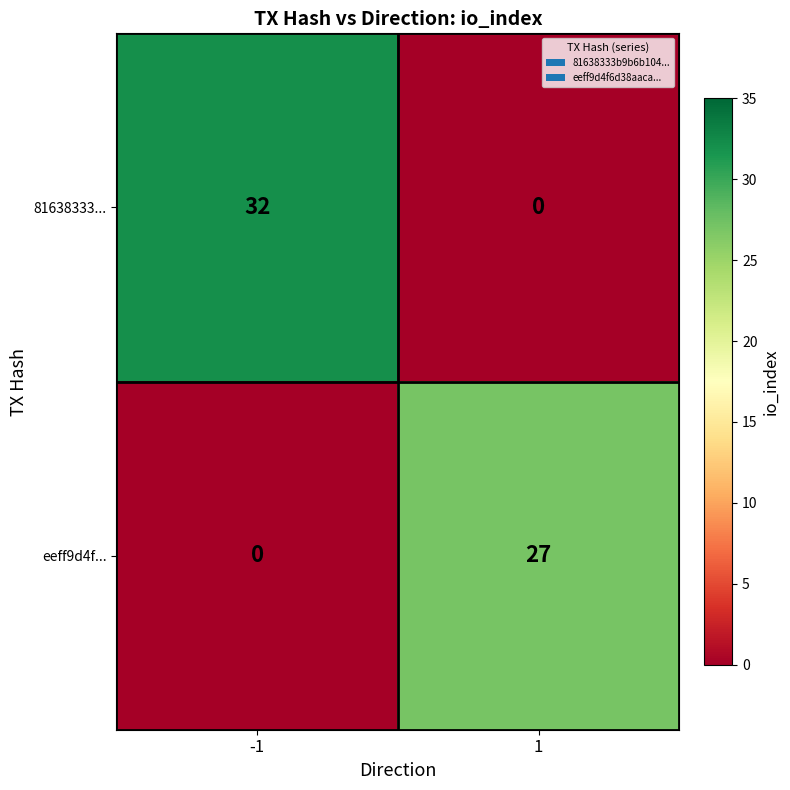

Reading left to right, transcribe all the data shown in this chart.

81638333...: -1=32	1=0
eeff9d4f...: -1=0	1=27